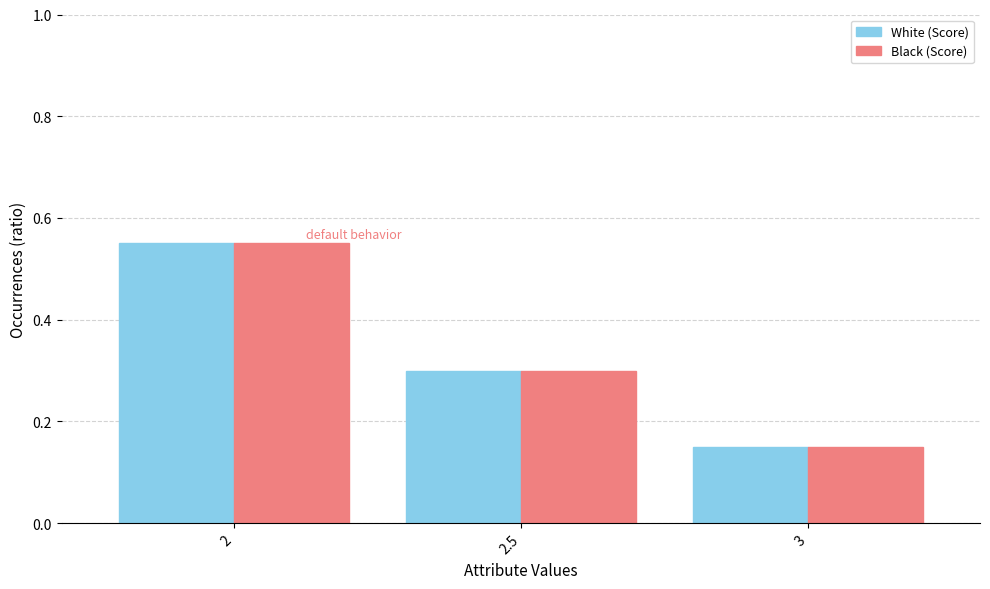

What is the sum of the White (Score) values at 2 and 2.5?

0.9